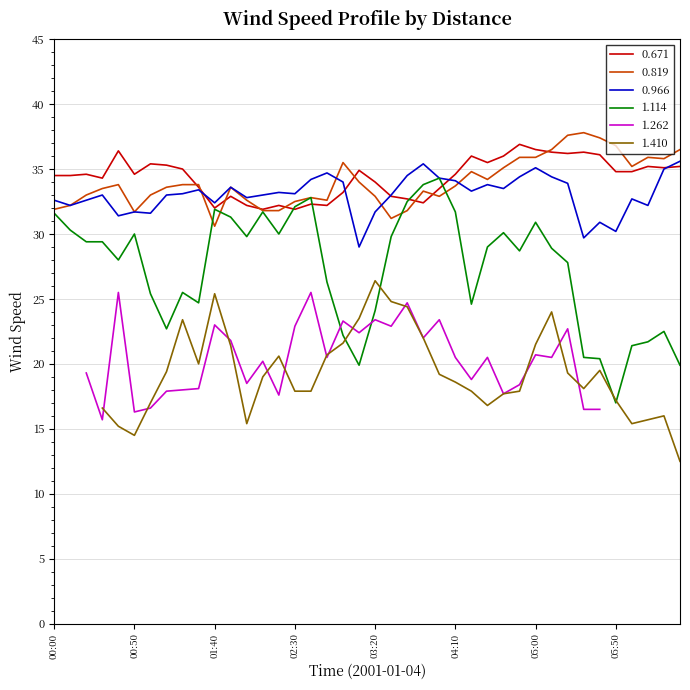

True or false: 1.114 and 0.966 cross at least once.

False